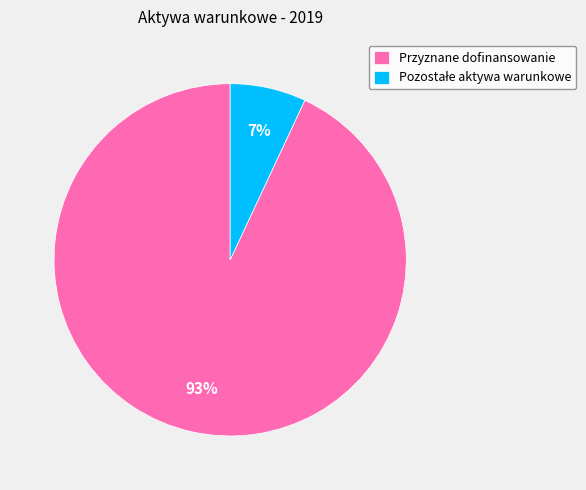

Does any single category account for the majority?

Yes